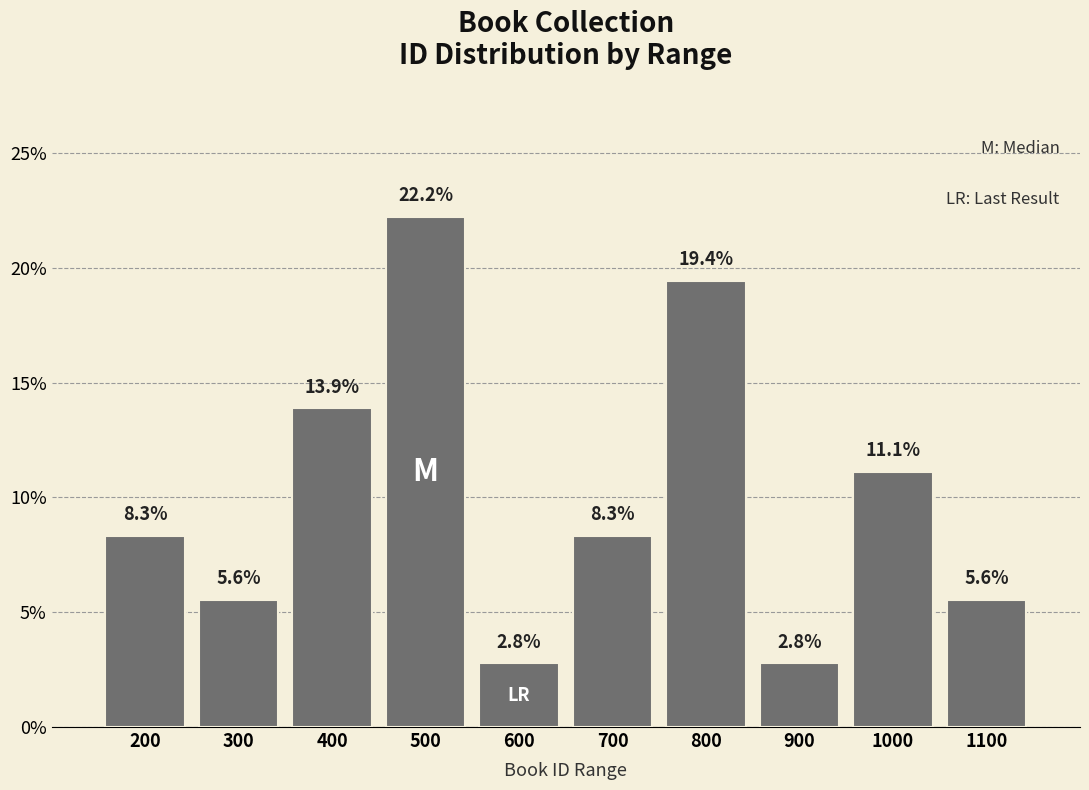

Reading left to right, extract all data points from this chart.

8.3	5.6	13.9	22.2	2.8	8.3	19.4	2.8	11.1	5.6